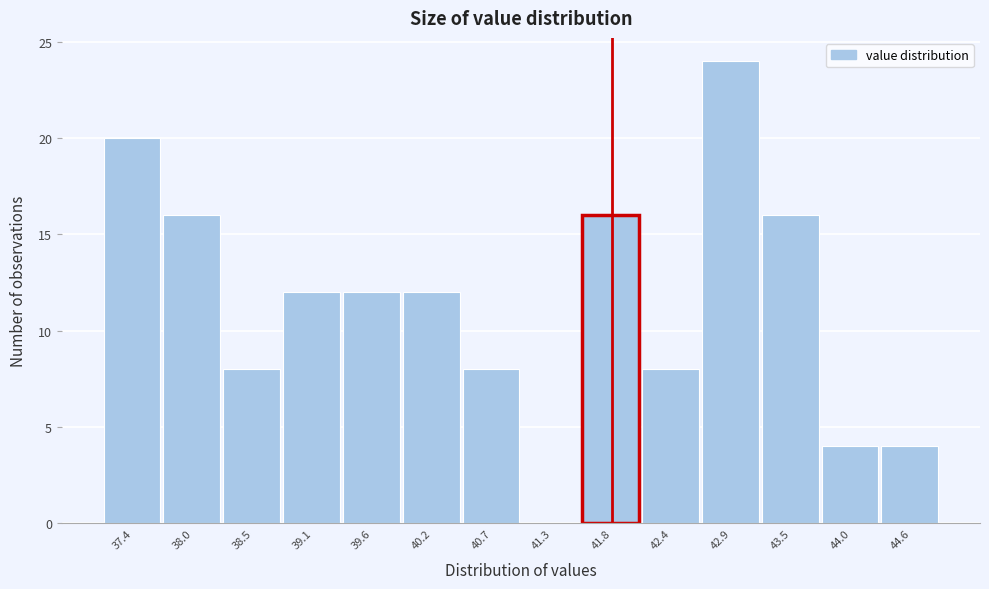

Reading right to left, what are all the values shown in this chart?

44.6=4	44.0=4	43.5=16	42.9=24	42.4=8	41.8=16	41.3=0	40.7=8	40.2=12	39.6=12	39.1=12	38.5=8	38.0=16	37.4=20